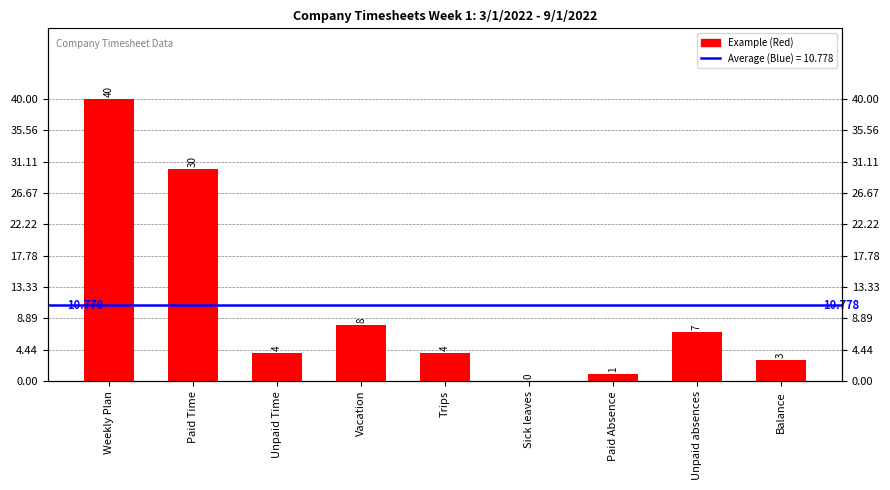

The chart shows a value of 4 at Unpaid Time. True or false?

True